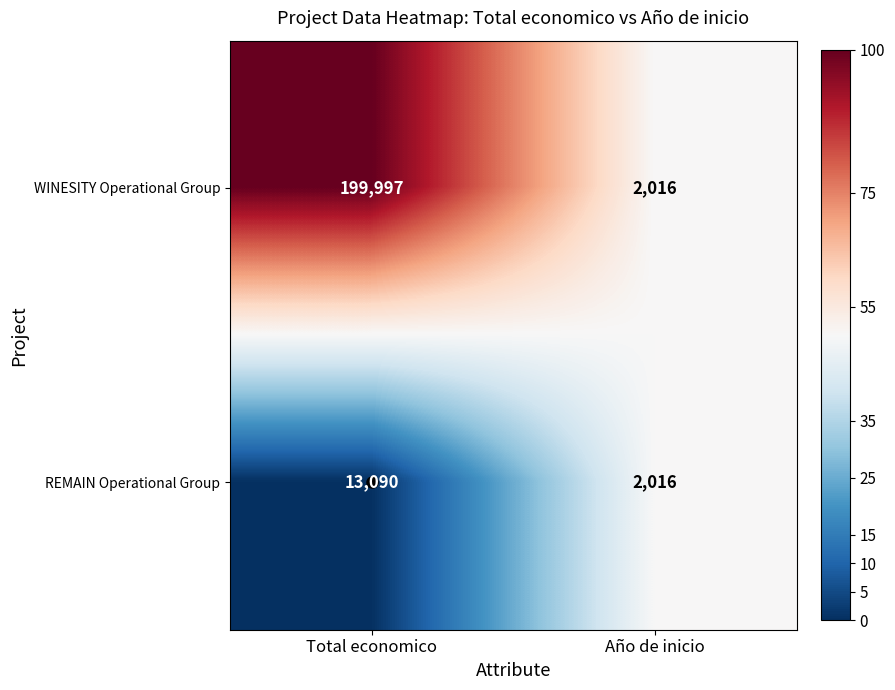

What is the approximate value of WINESITY Operational Group at Total economico?

199997